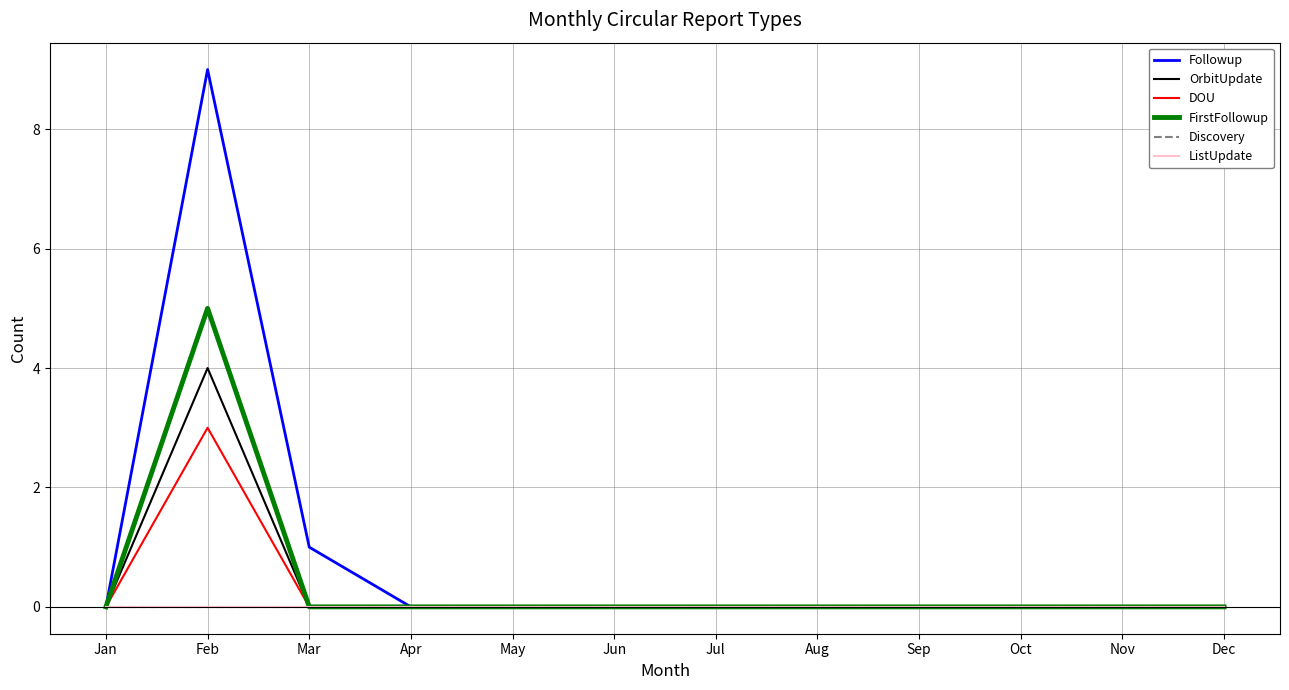

The value of Followup at Feb is 9. True or false?

True